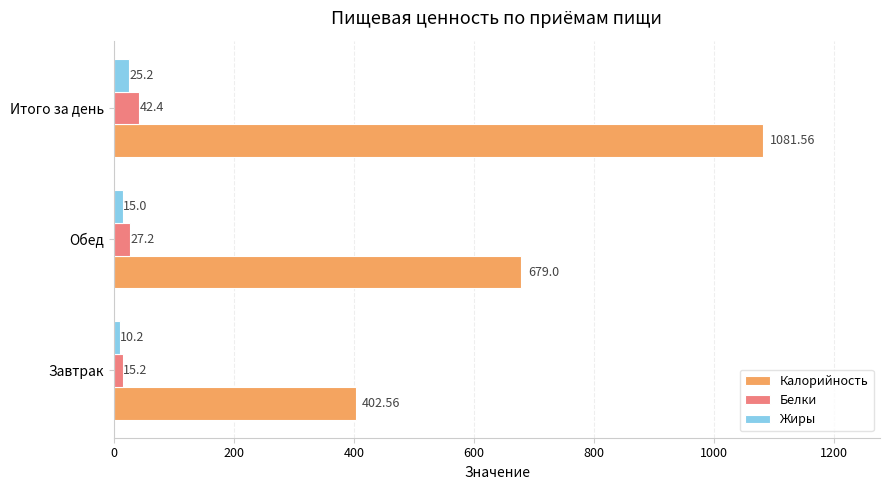

Which series changed the most between Завтрак and Обед?

Калорийность